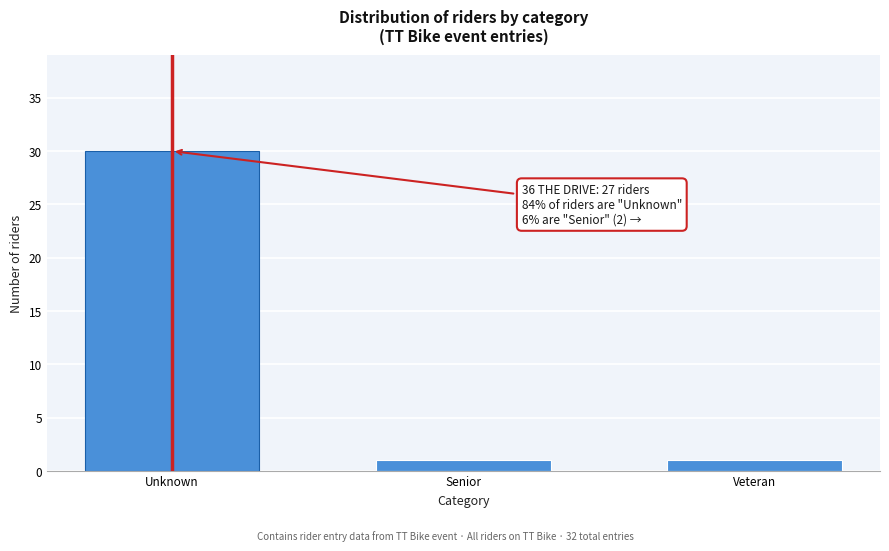

Reading left to right, transcribe all the data shown in this chart.

30	1	1